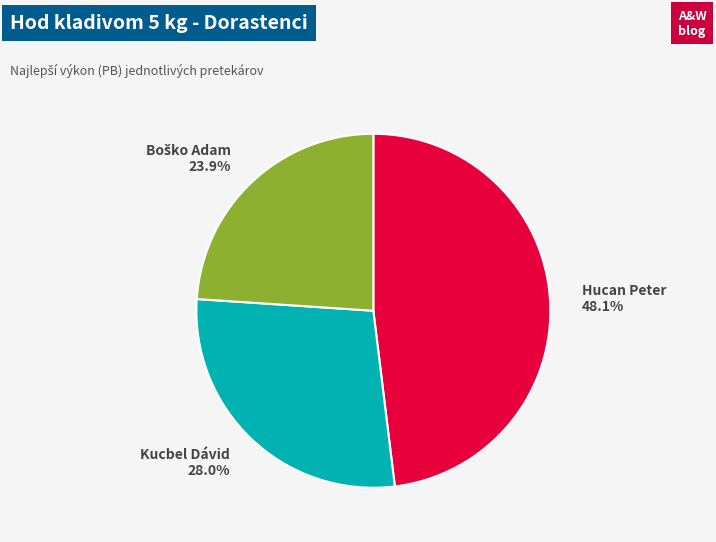

Count the number of slices in the pie.

3